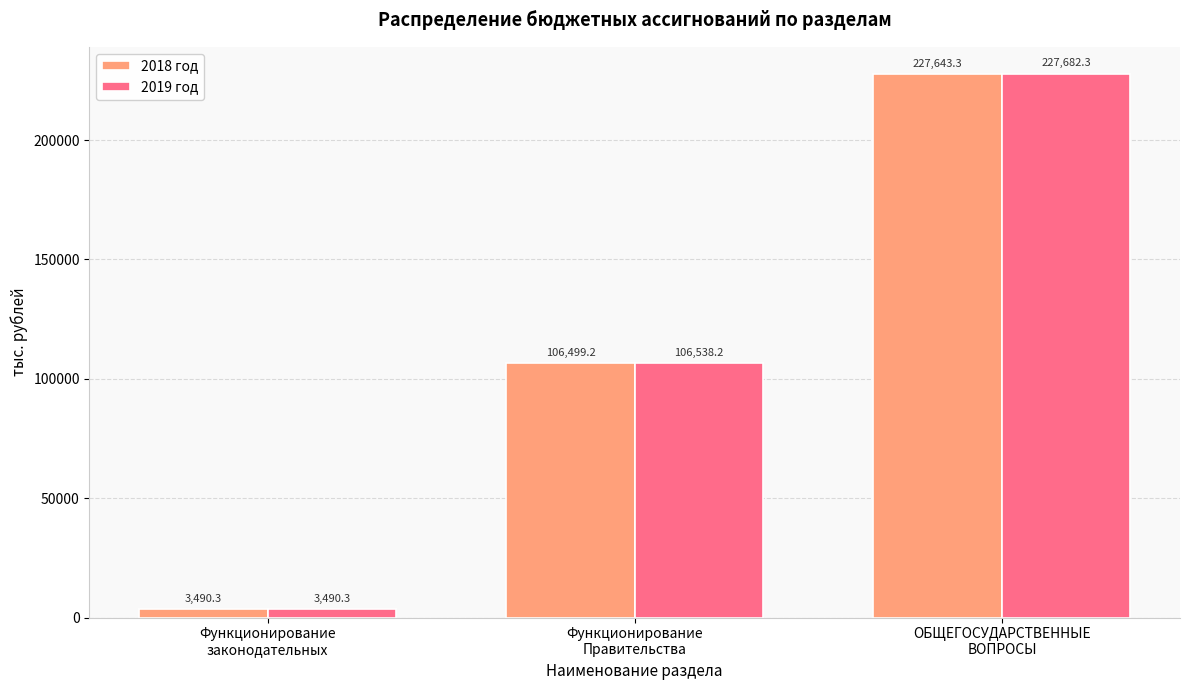

Which series has the largest range (max minus min)?

2019 год